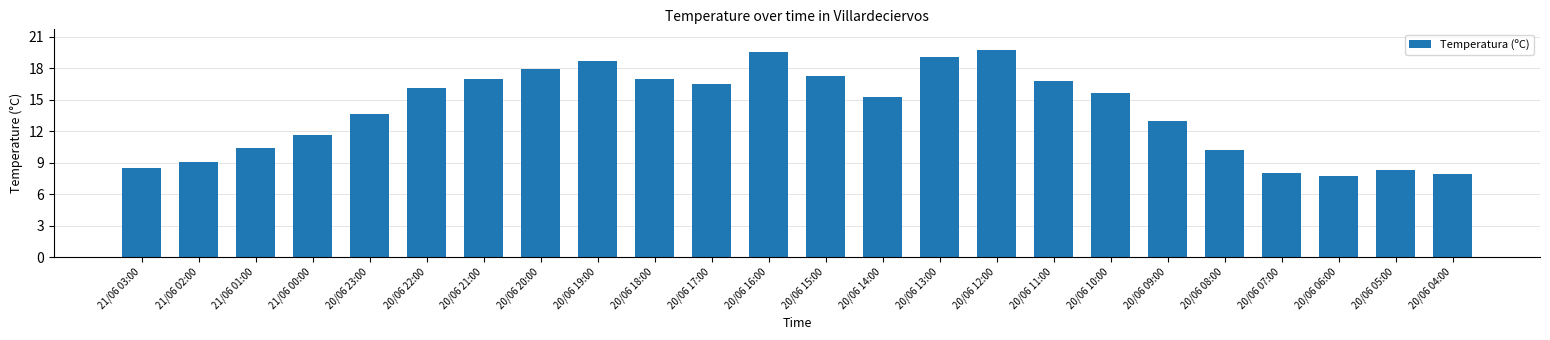

What position from the right is 20/06 18:00?

15